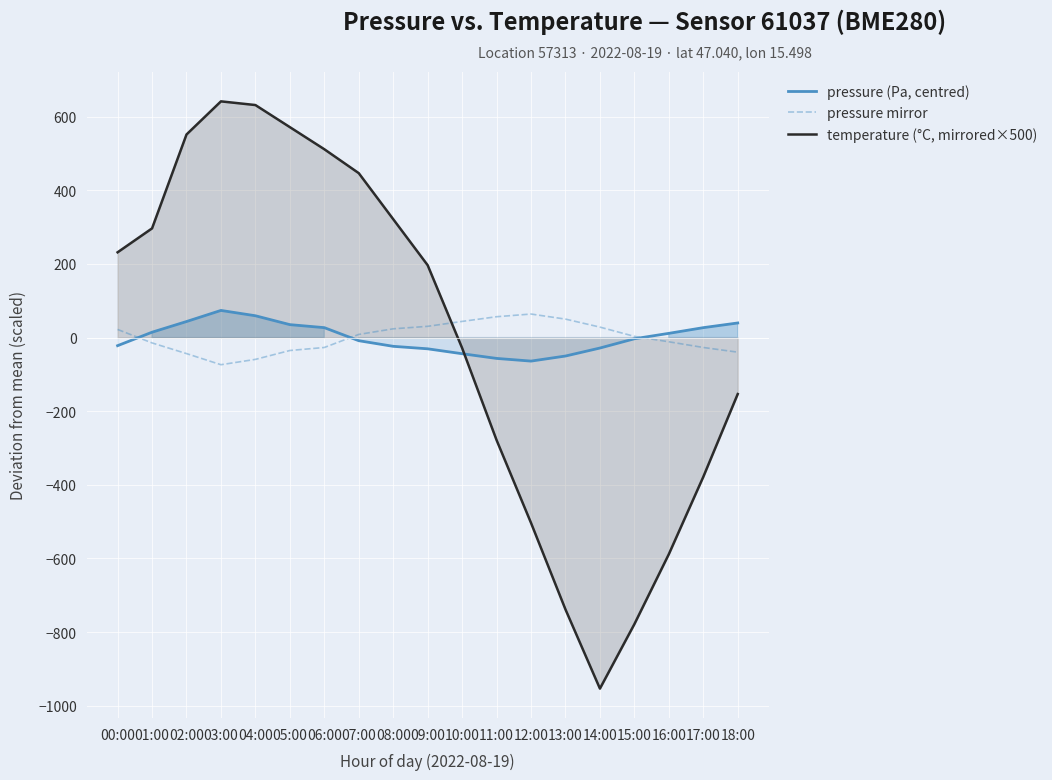

List the series in order of their overall mean, lowest first.

pressure mirror, temperature (°C, mirrored×500), pressure (Pa, centred)